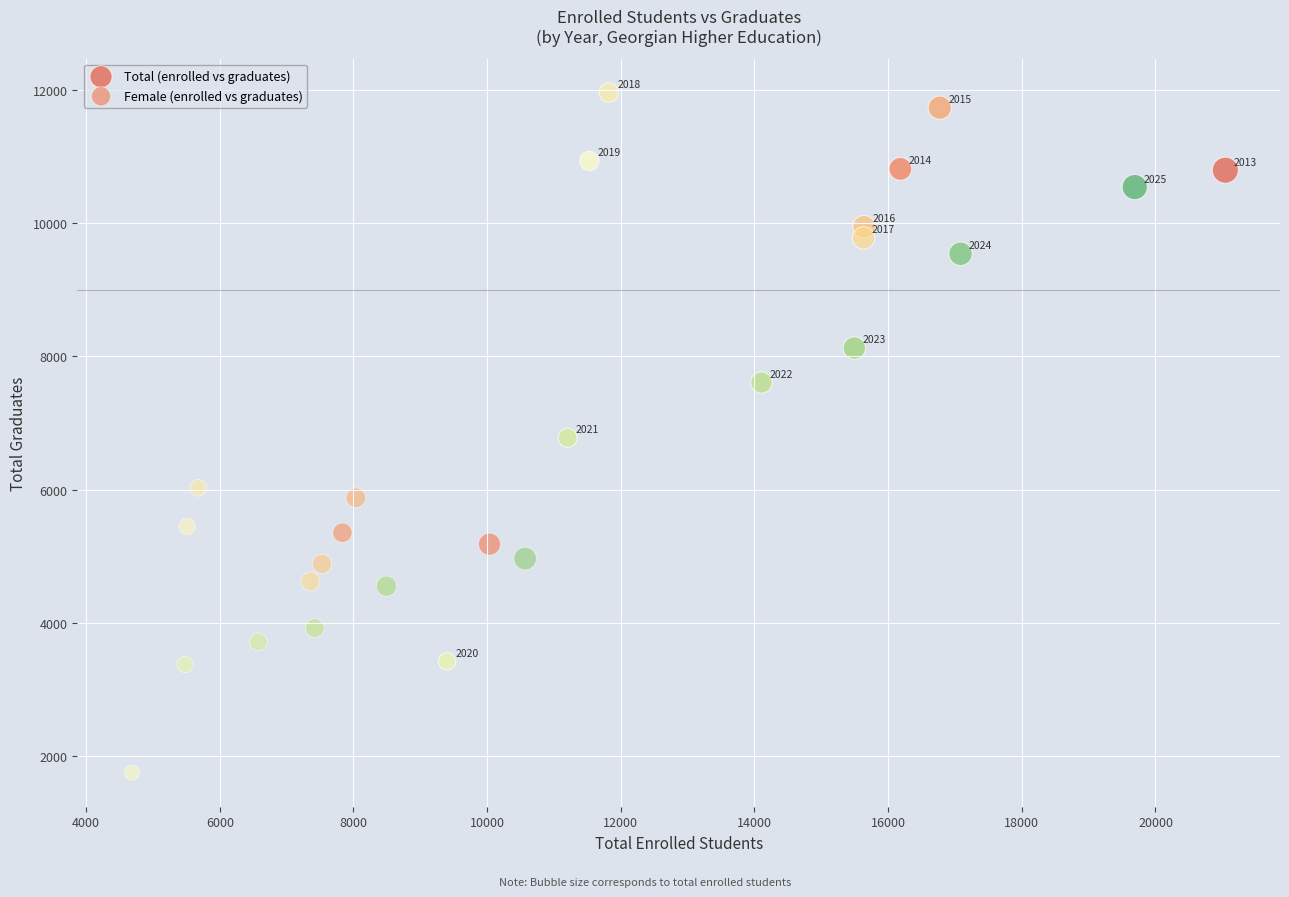

Which series contains the lowest Y value?

Female (enrolled vs graduates)